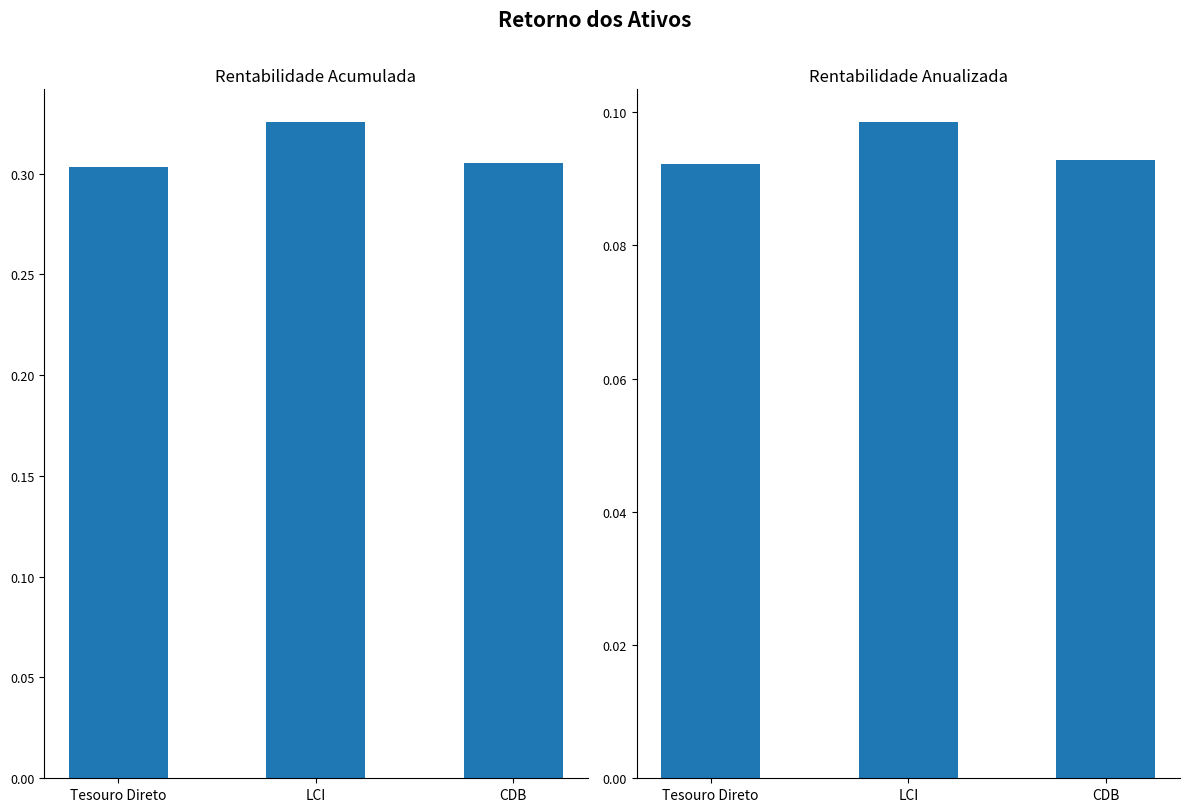

Rank the categories by Rentabilidade Acumulada value from highest to lowest.

LCI, CDB, Tesouro Direto